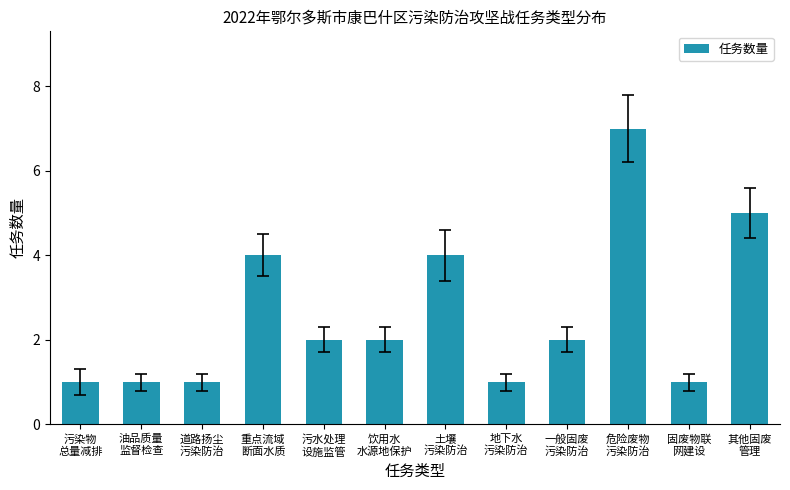

Reading left to right, what are all the values shown in this chart?

污染物
总量减排=1	油品质量
监督检查=1	道路扬尘
污染防治=1	重点流域
断面水质=4	污水处理
设施监管=2	饮用水
水源地保护=2	土壤
污染防治=4	地下水
污染防治=1	一般固废
污染防治=2	危险废物
污染防治=7	固废物联
网建设=1	其他固废
管理=5